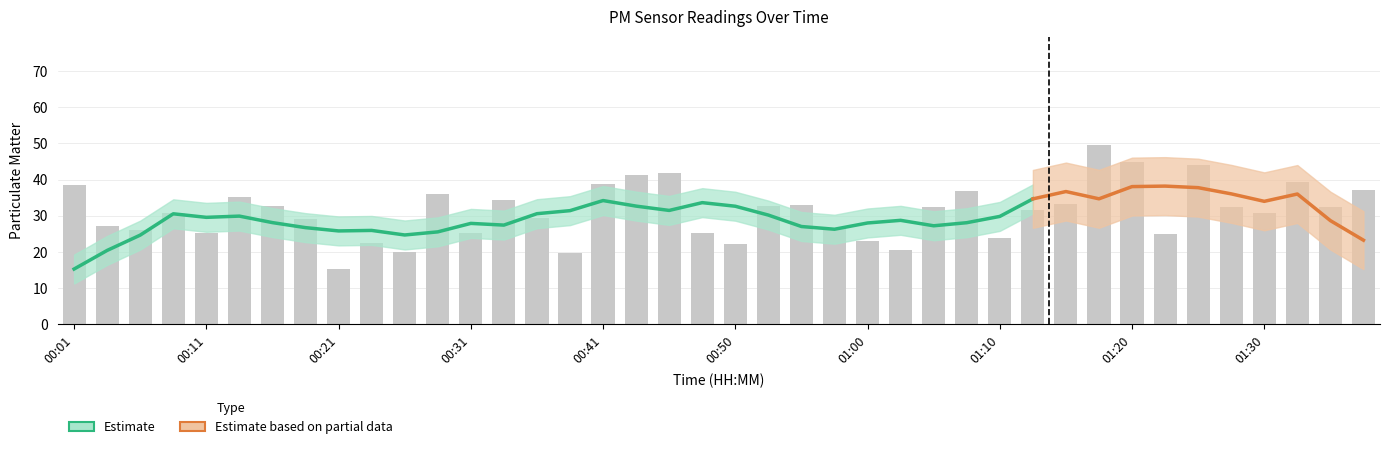

Reading left to right, extract all data points from this chart.

38.6	27.1	26.1	30.9	25.4	35.3	32.7	29.2	15.3	22.5	19.9	36.2	25.2	34.4	29.4	19.7	38.8	41.2	41.9	25.1	22.2	32.6	32.9	26.5	22.9	20.6	32.6	37.0	23.9	31.6	33.4	49.7	44.8	24.9	44.1	32.5	30.8	39.4	32.4	37.0